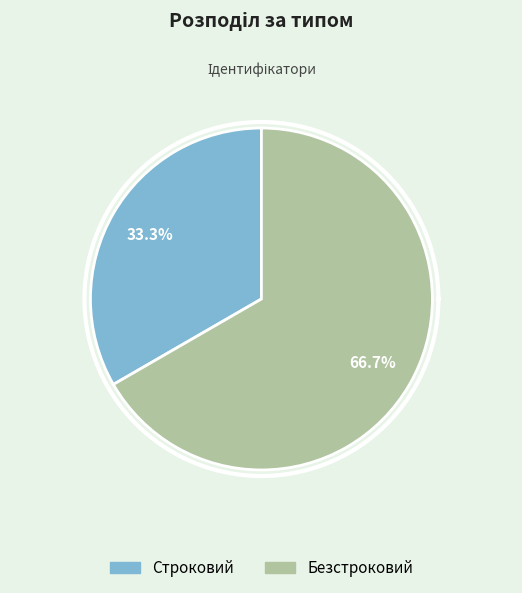

How many slices are in this pie chart?

2